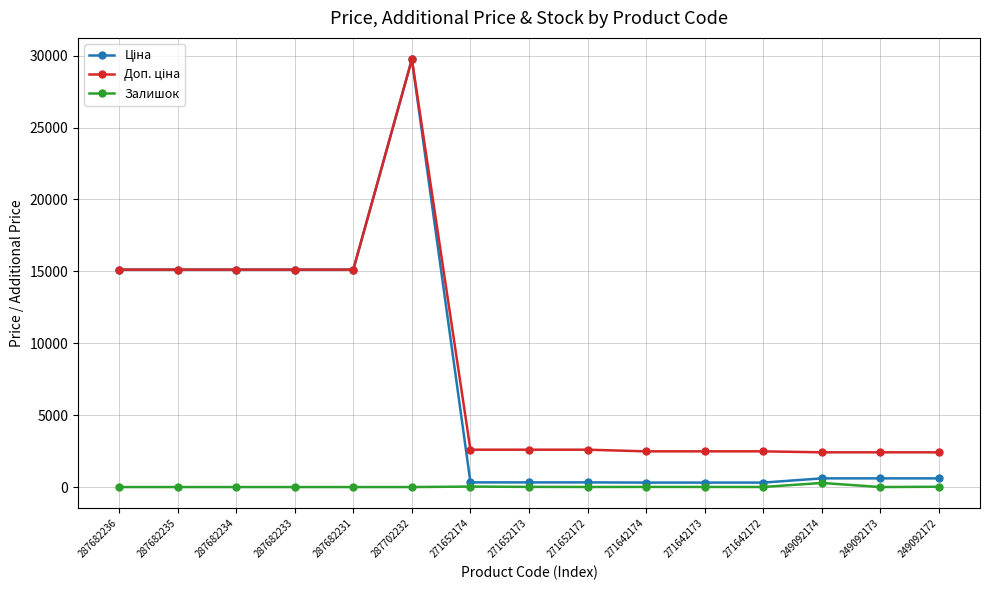

True or false: Залишок has more than 1 points higher than both neighbors.

True